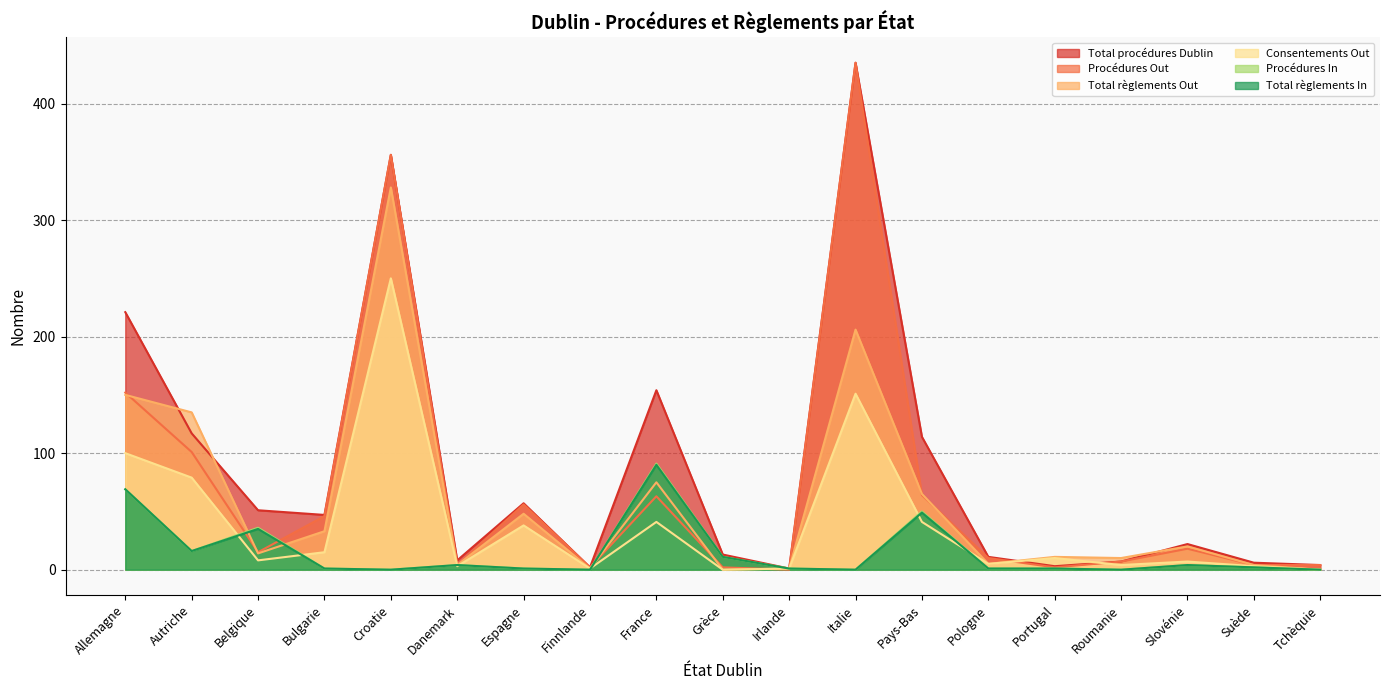

Is it true that Consentements Out equals 100 at Allemagne?

True